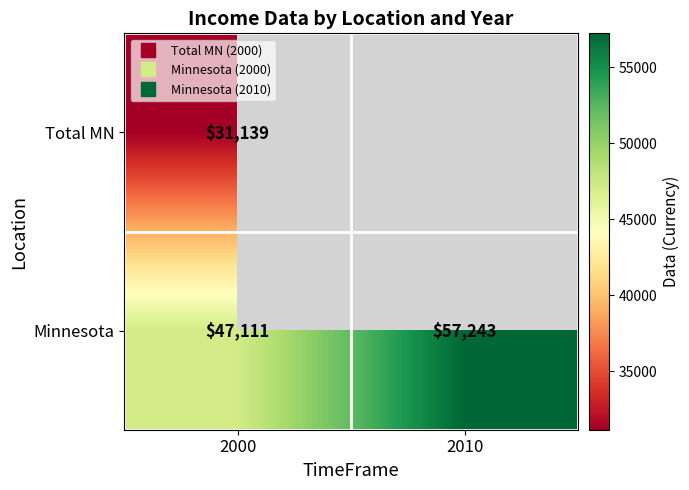

Which series has the largest total across all categories?

Minnesota